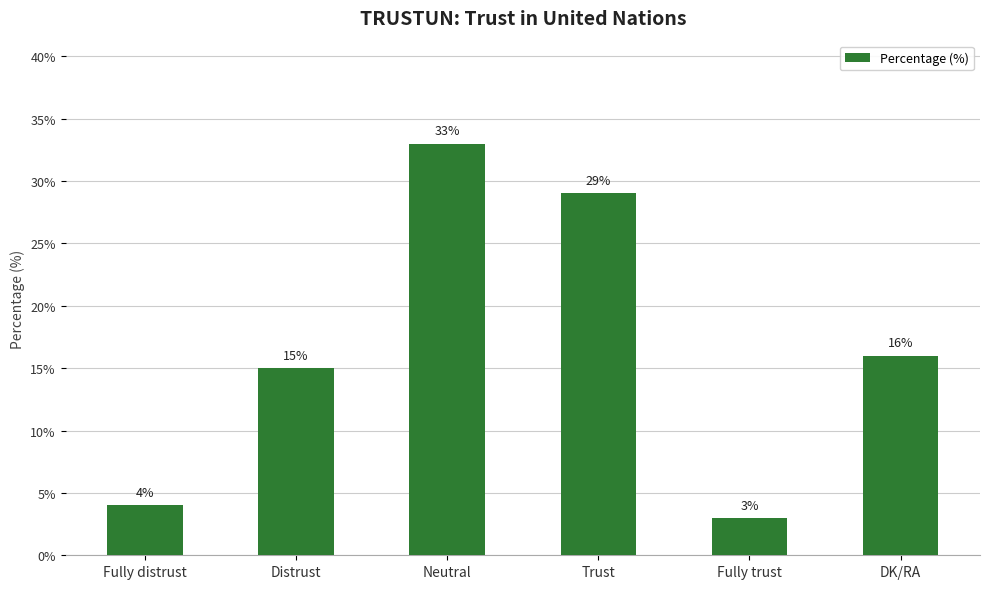

List the labels in order of value, smallest first.

Fully trust, Fully distrust, Distrust, DK/RA, Trust, Neutral